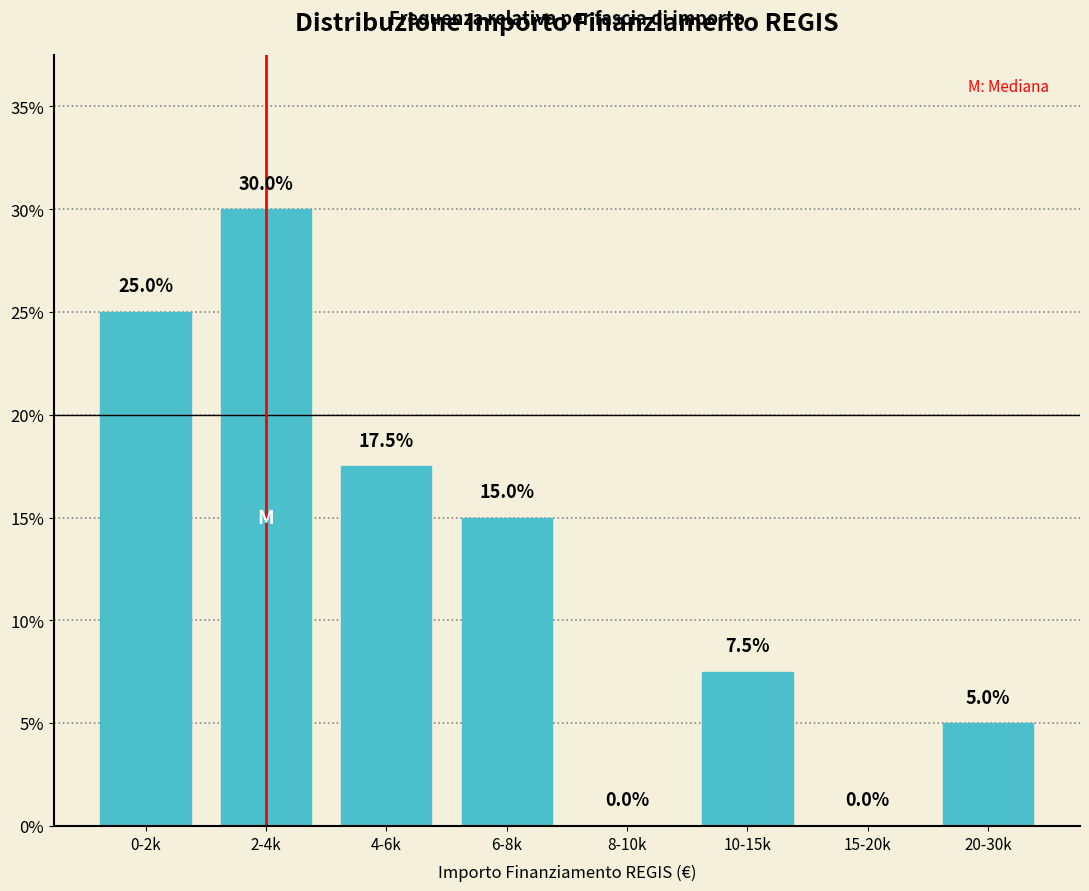

Reading left to right, list all the values displayed in this chart.

0-2k=25.0	2-4k=30.0	4-6k=17.5	6-8k=15.0	8-10k=0.0	10-15k=7.5	15-20k=0.0	20-30k=5.0